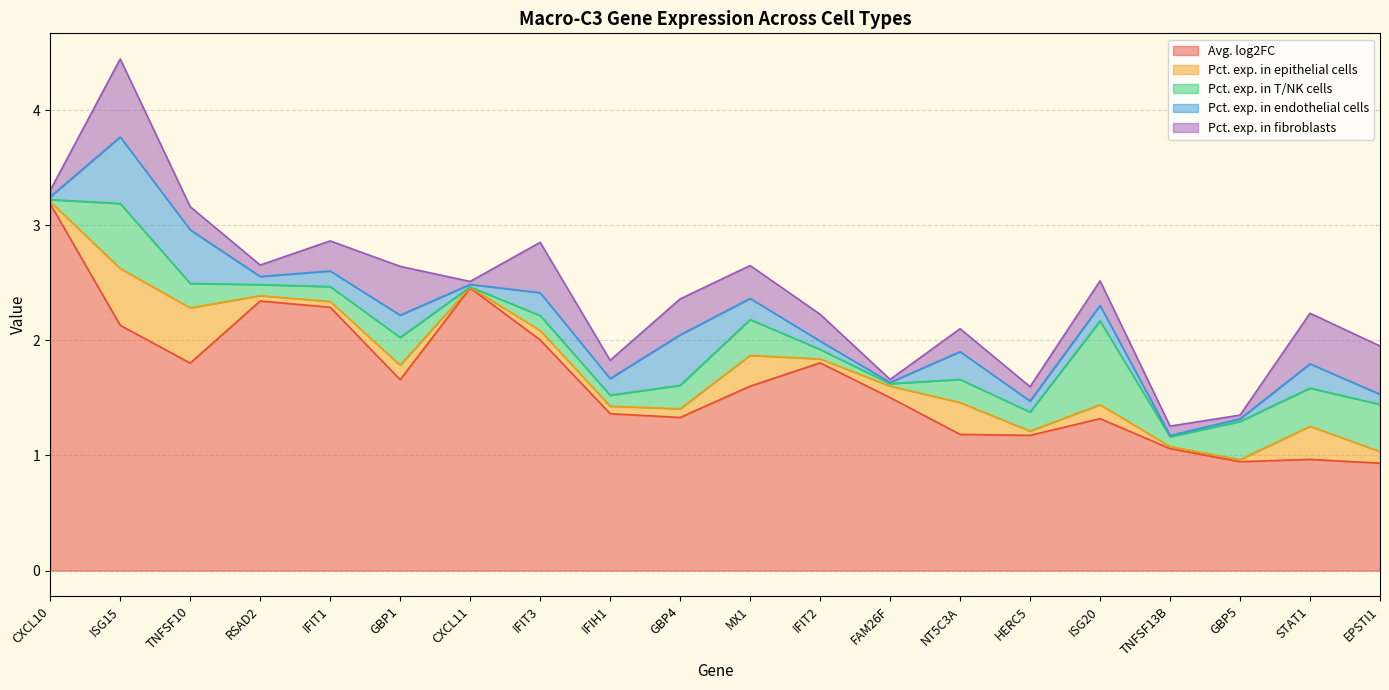

Which series has the widest spread of values?

Avg. log2FC